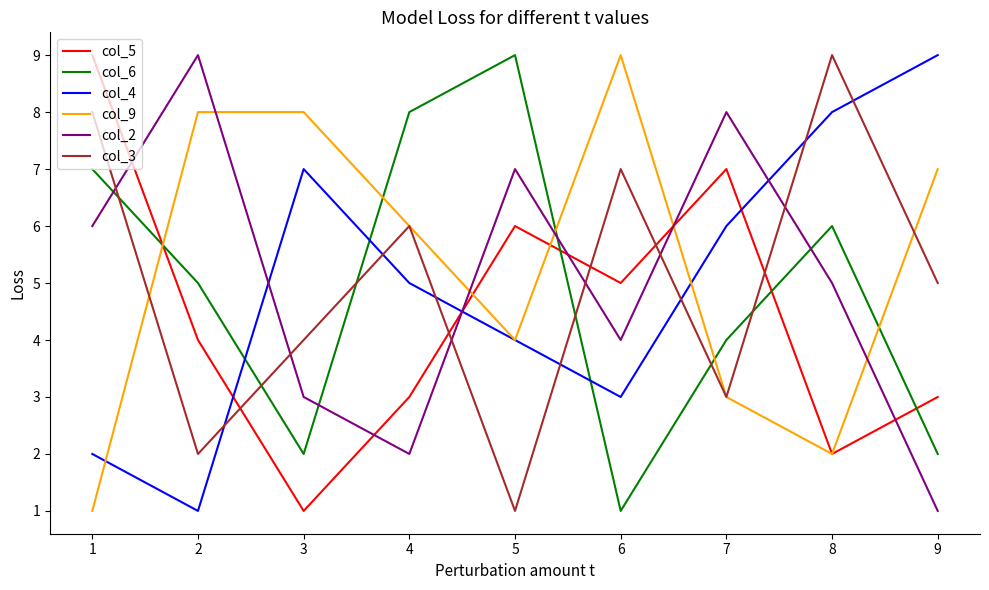

Which series changed the most between 6 and 7?

col_9